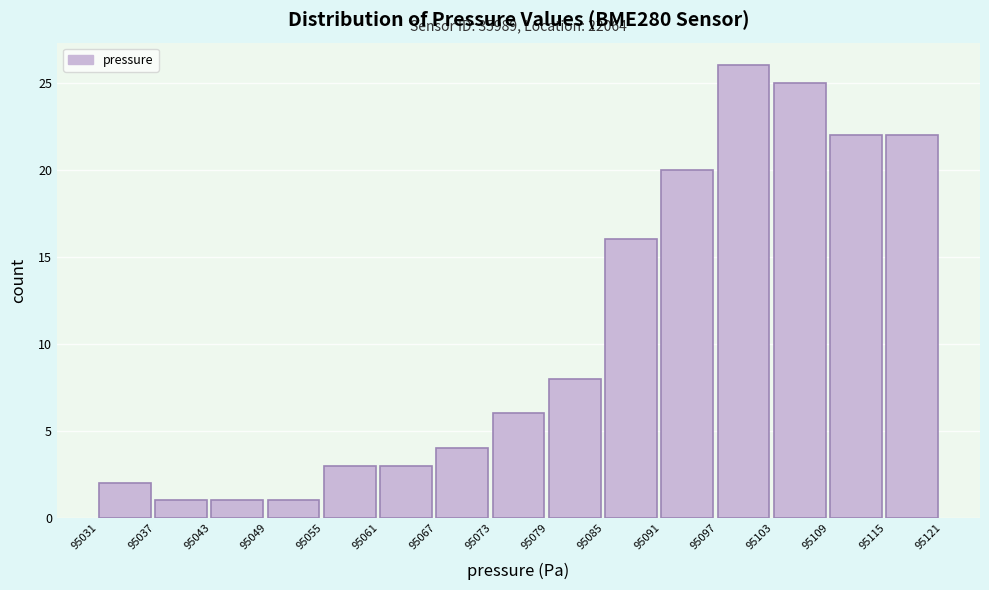

Over which range of the x-axis is the bar tallest?

95097 to 95103